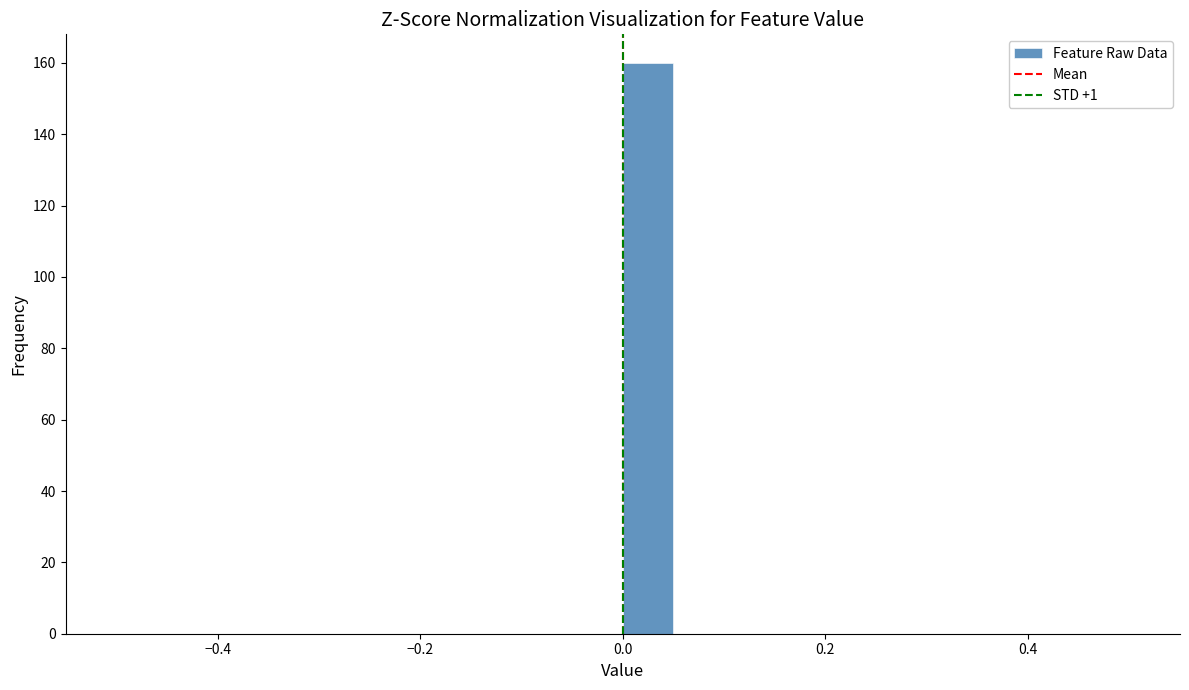

Around what value on the x-axis is the tallest bar? Give the approximate position of its centre, as read against the axis.

0.02